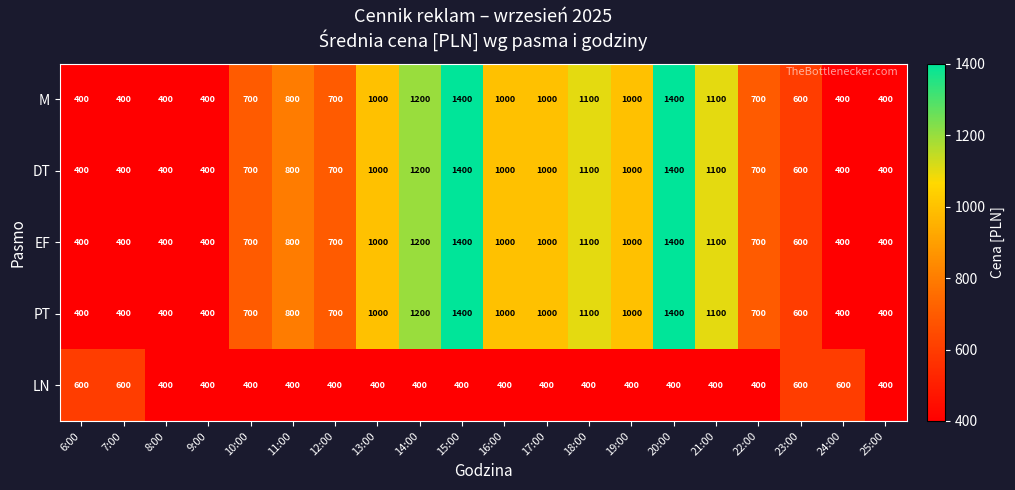

What is the greatest value displayed?

1400